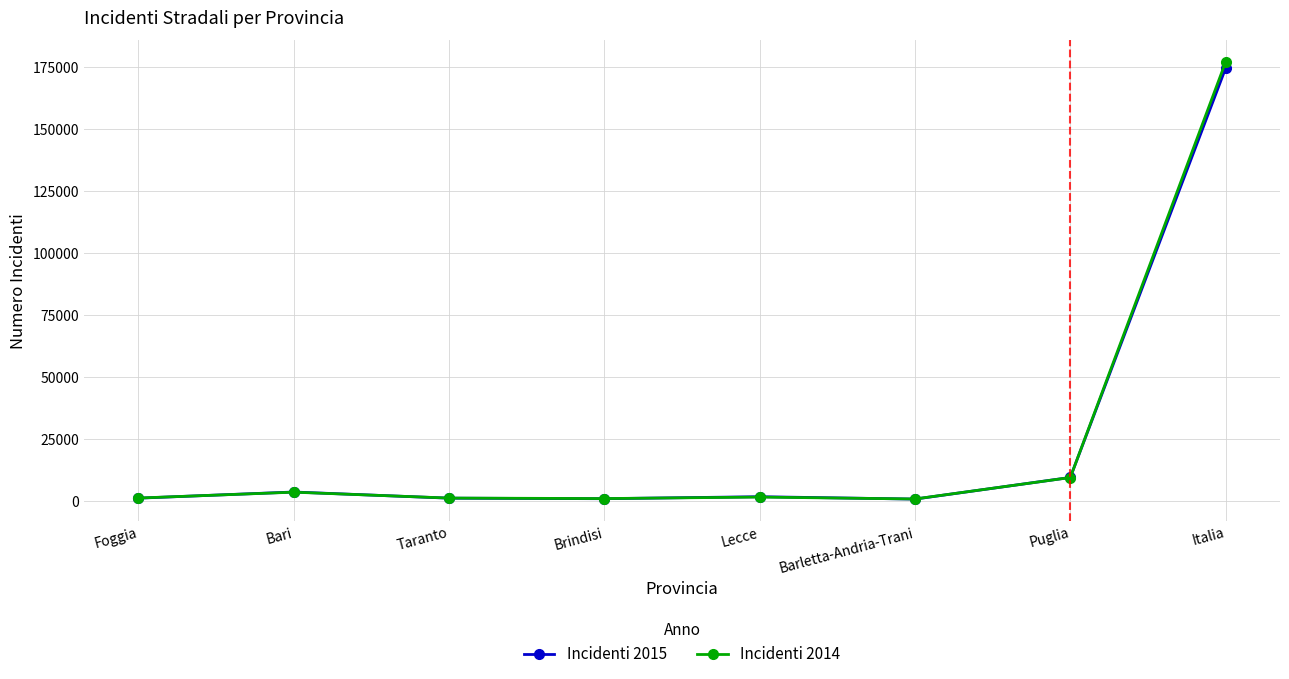

Which series has the largest range (max minus min)?

Incidenti 2014